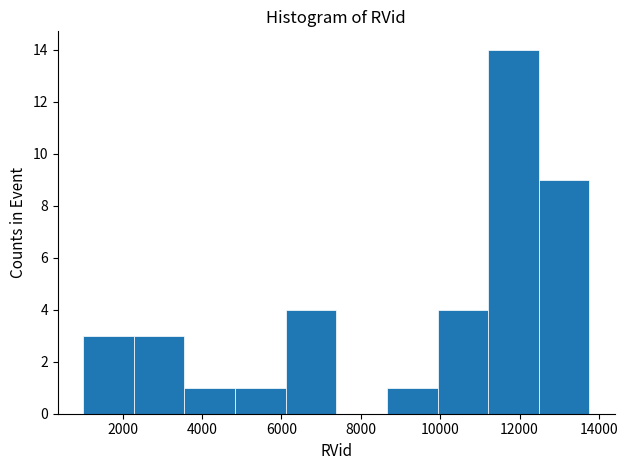

Reading left to right, list every bar in this chart as the range it spans on the x-axis followed by its height. Neither the bar edges nor the heights are printed on the chart, so give them approximately, as read against the axes.

1000 to 2200: 3
2200 to 3600: 3
3600 to 4800: 1
4800 to 6200: 1
6200 to 7400: 4
7400 to 8600: 0
8600 to 10000: 1
10000 to 11200: 4
11200 to 12400: 14
12400 to 13800: 9